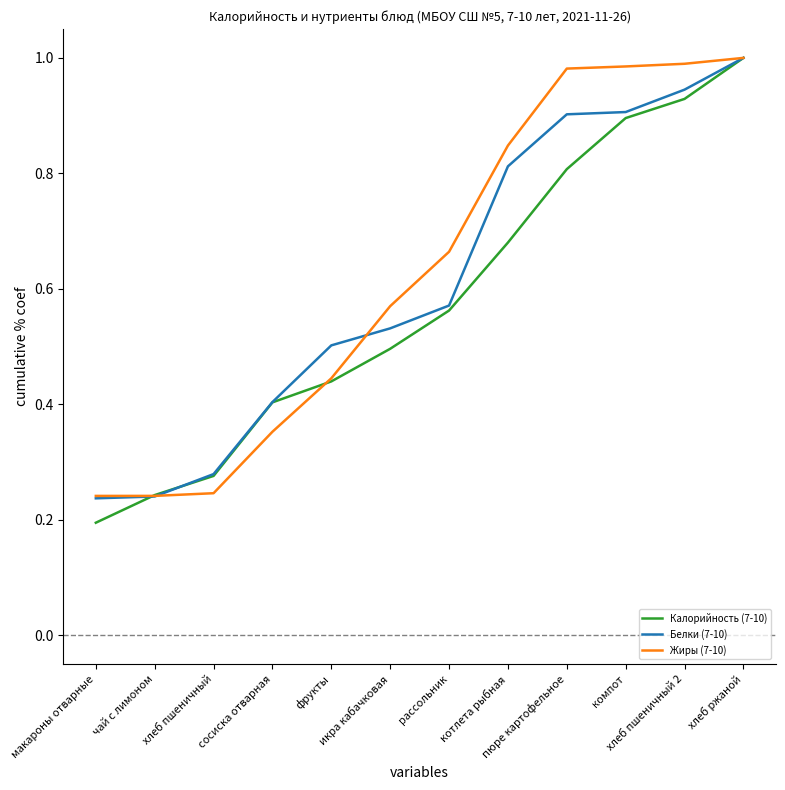

Where do Калорийность (7-10) and Жиры (7-10) first cross each other?

макароны отварные and чай с лимоном